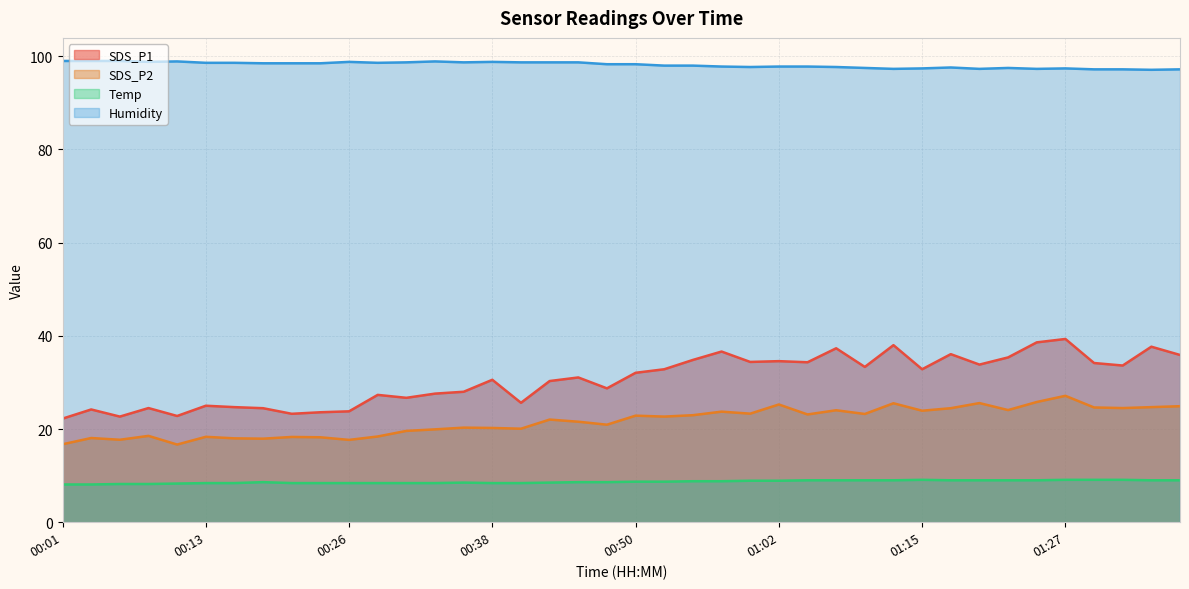

What is the average value of the SDS_P2 series?

21.6